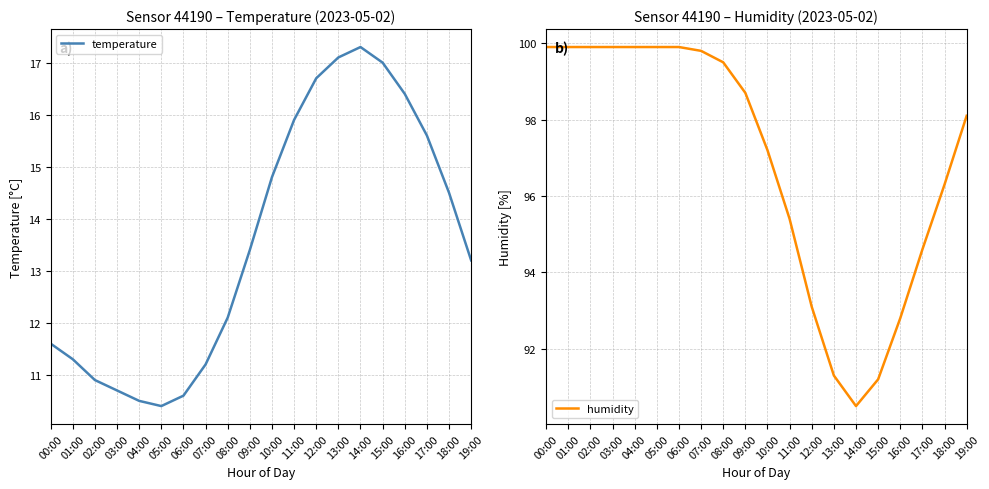

What is the sum of the humidity values at 00:00 and 11:00?

195.3